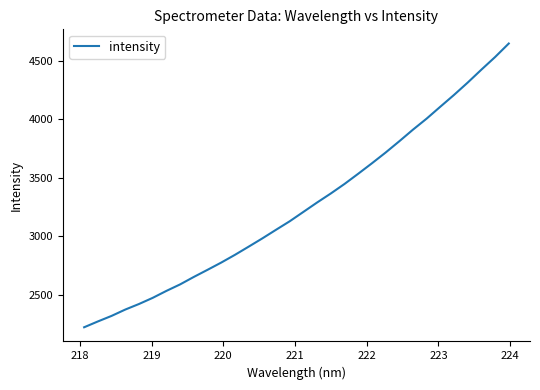

What is the greatest value displayed?

4645.8